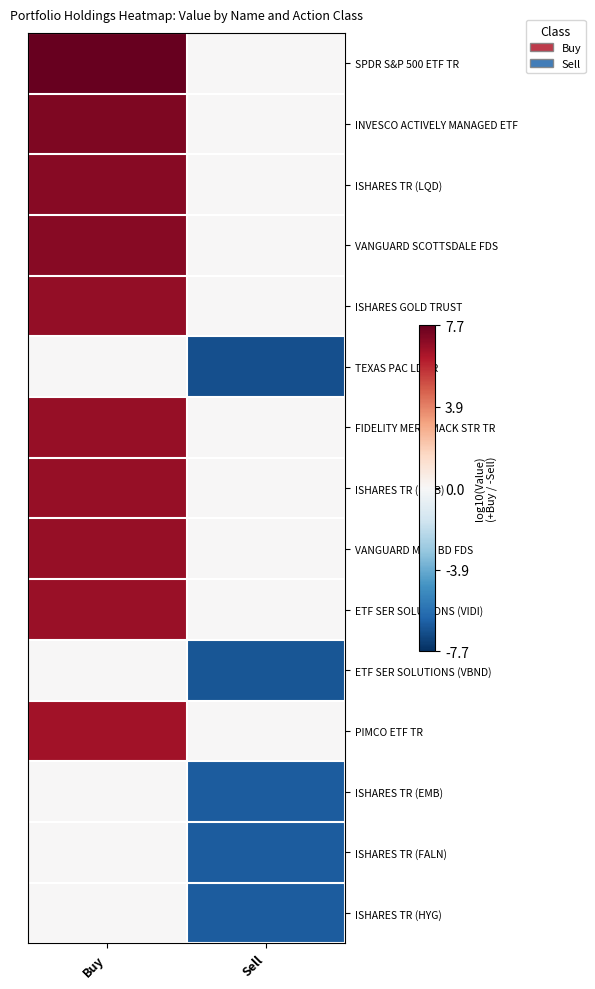

How many data points does each series have?

2